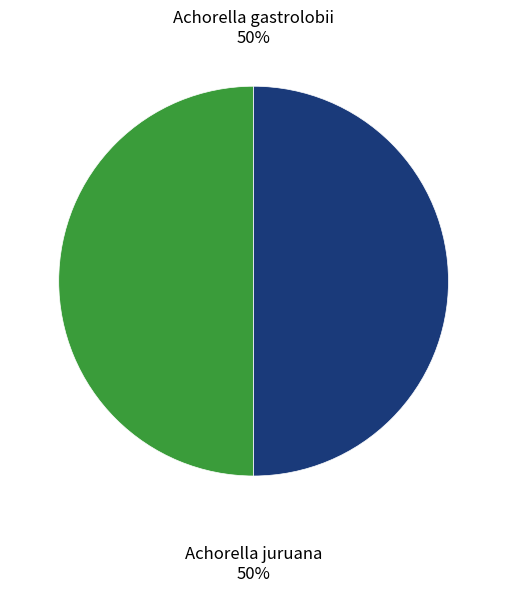

How many segments does this pie chart have?

2